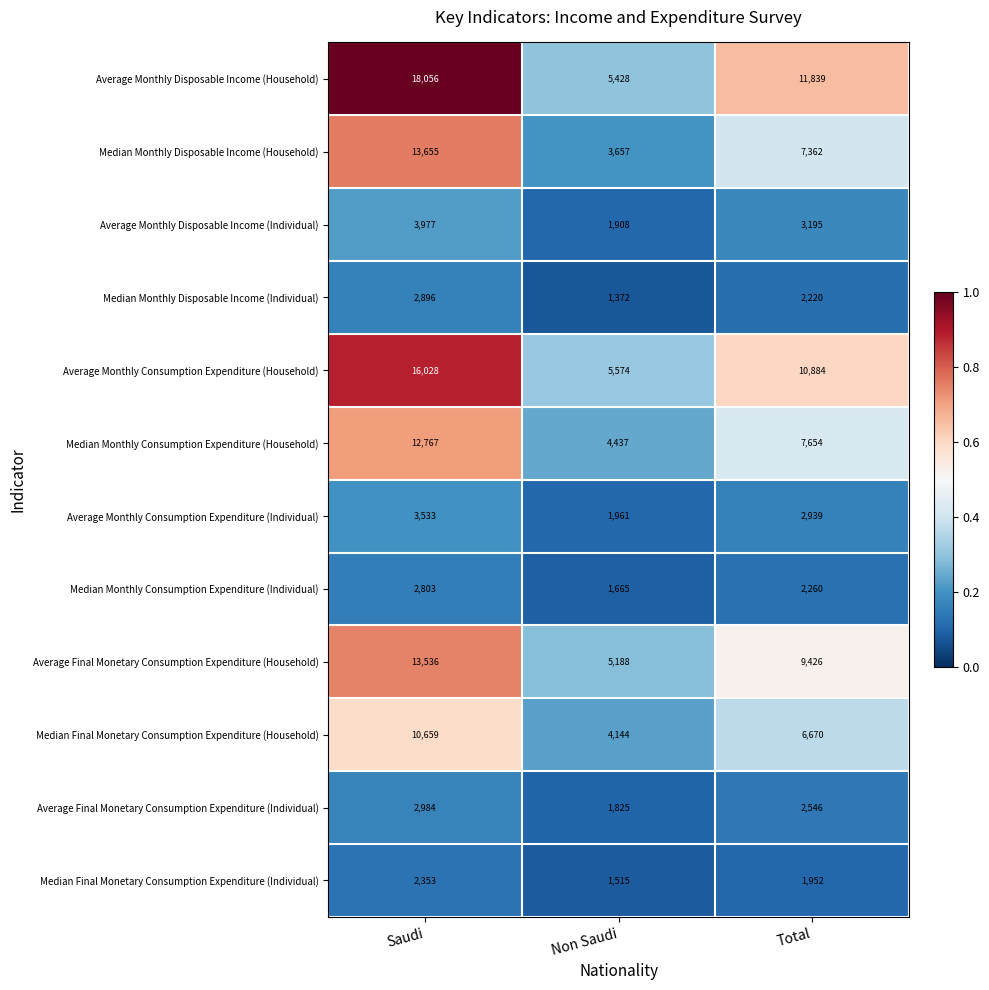

What is the sum of all Average Final Monetary Consumption Expenditure (Individual) values?

7355